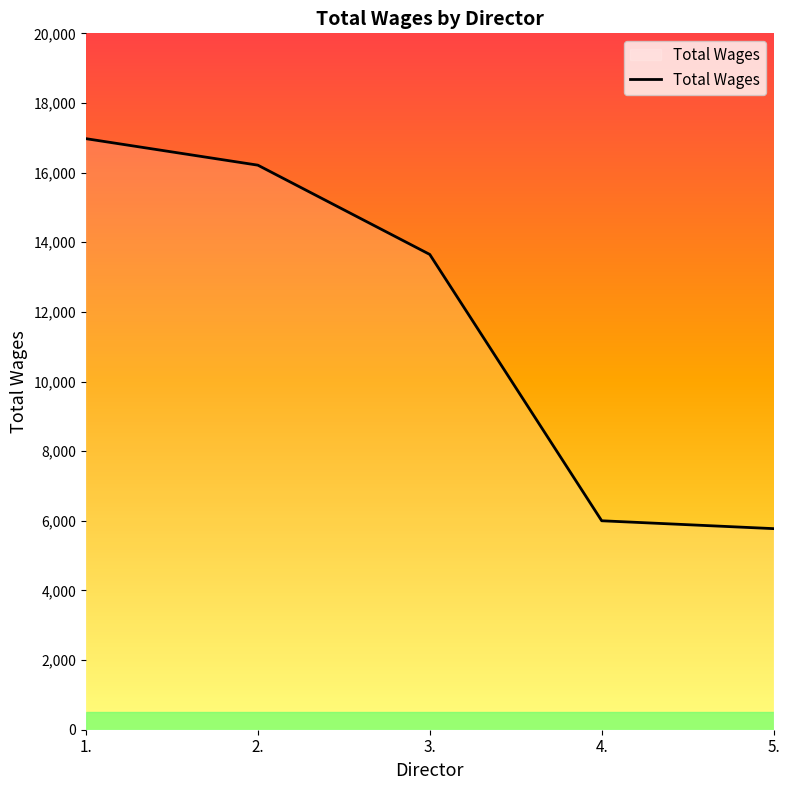

True or false: the data shows 8913 at 4..

False